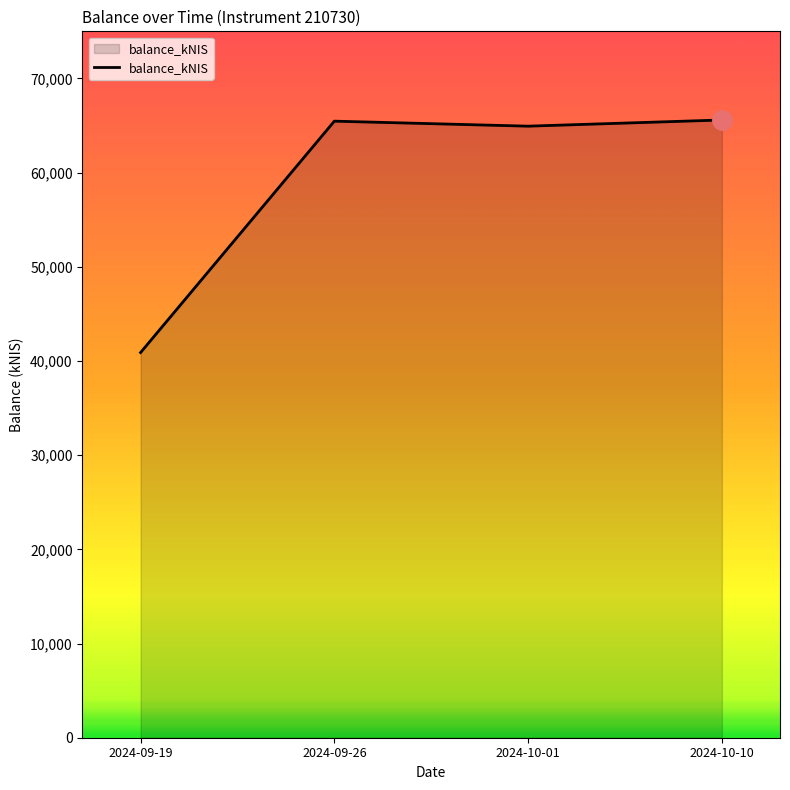

At which category does the data reach its first local valley?

2024-10-01